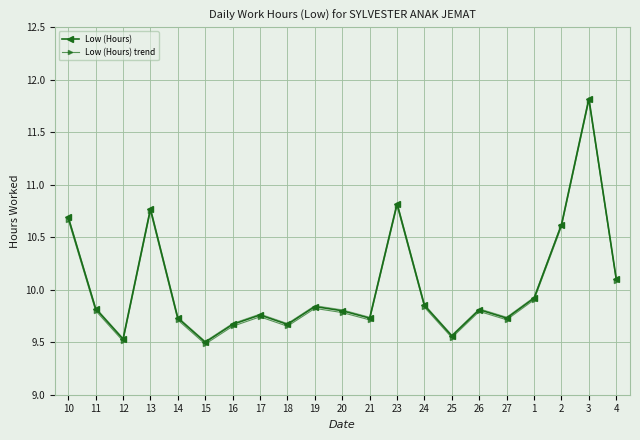

Reading right to left, what are all the values shown in this chart?

Low (Hours): 10.1	11.8	10.6	9.9	9.7	9.8	9.6	9.8	10.8	9.7	9.8	9.8	9.7	9.8	9.7	9.5	9.7	10.8	9.5	9.8	10.7
Low (Hours) trend: 10.1	11.8	10.6	9.9	9.7	9.8	9.5	9.8	10.8	9.7	9.8	9.8	9.7	9.7	9.7	9.5	9.7	10.7	9.5	9.8	10.7